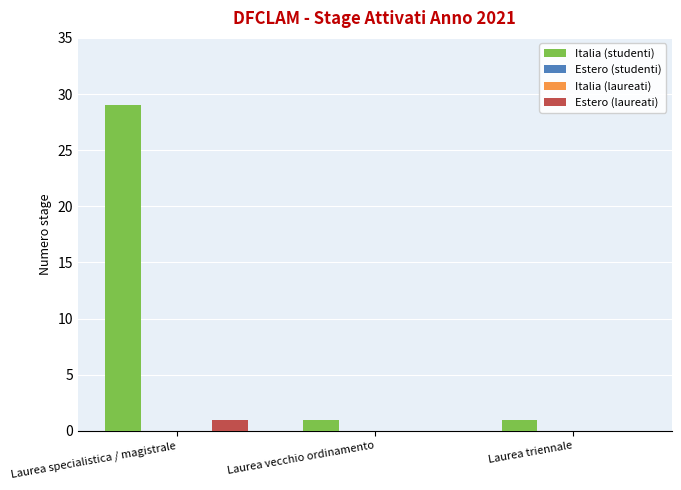

Rank the series at Laurea specialistica / magistrale from lowest to highest value.

Estero (studenti), Italia (laureati), Estero (laureati), Italia (studenti)